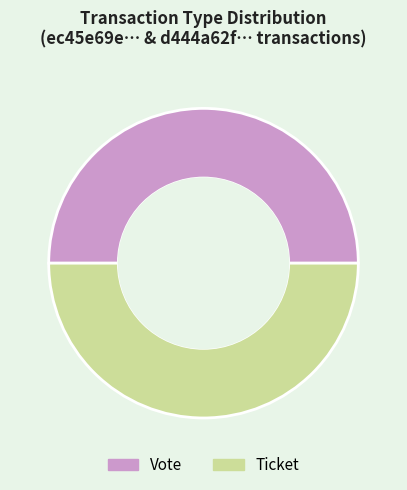

Is the sum of Ticket and Vote greater than half?

Yes